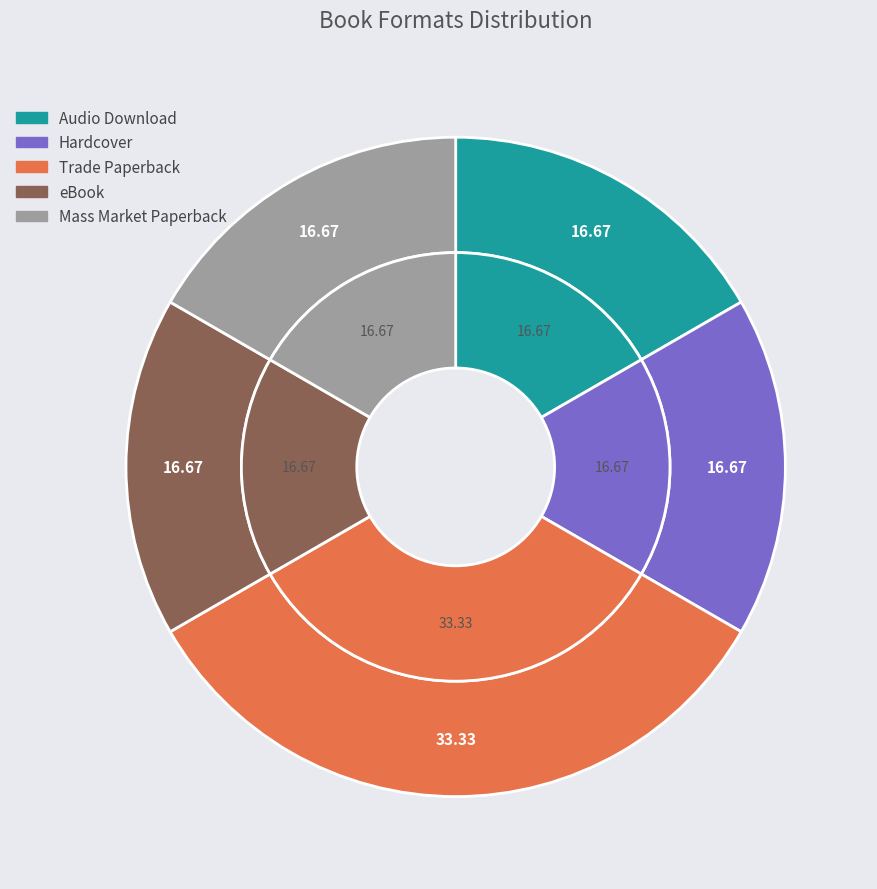

Which slice is the smallest?

Audio Download